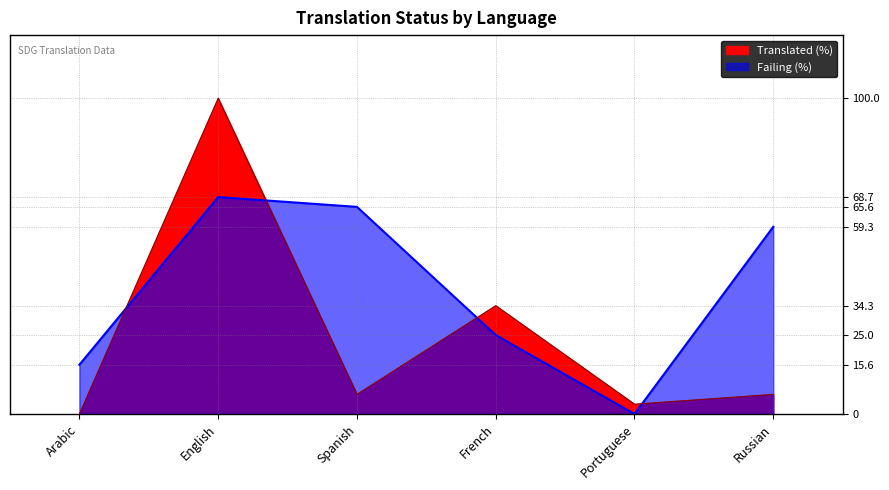

What is the difference between the translated_percent values at Russian and Portuguese?

3.1